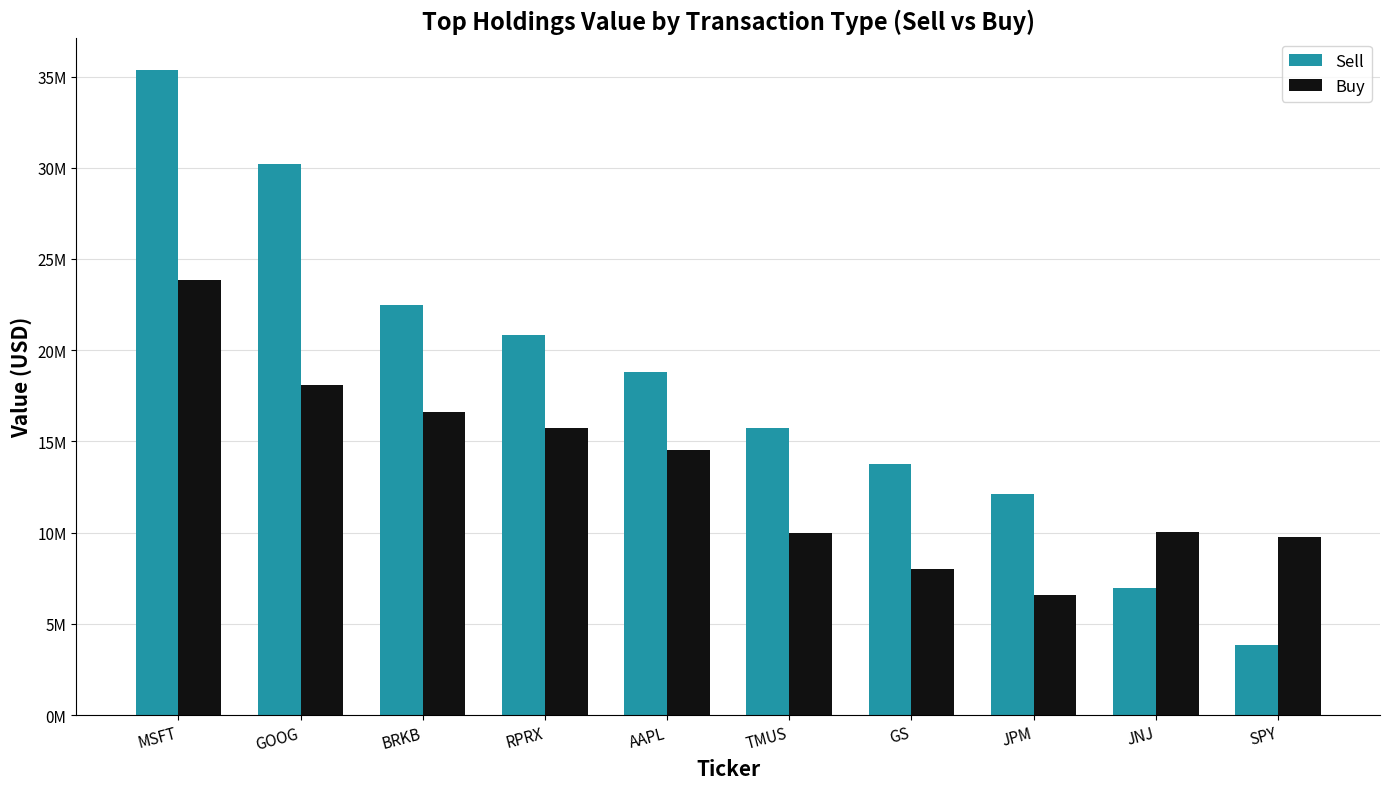

At which label does Sell first exceed 18830249?

MSFT